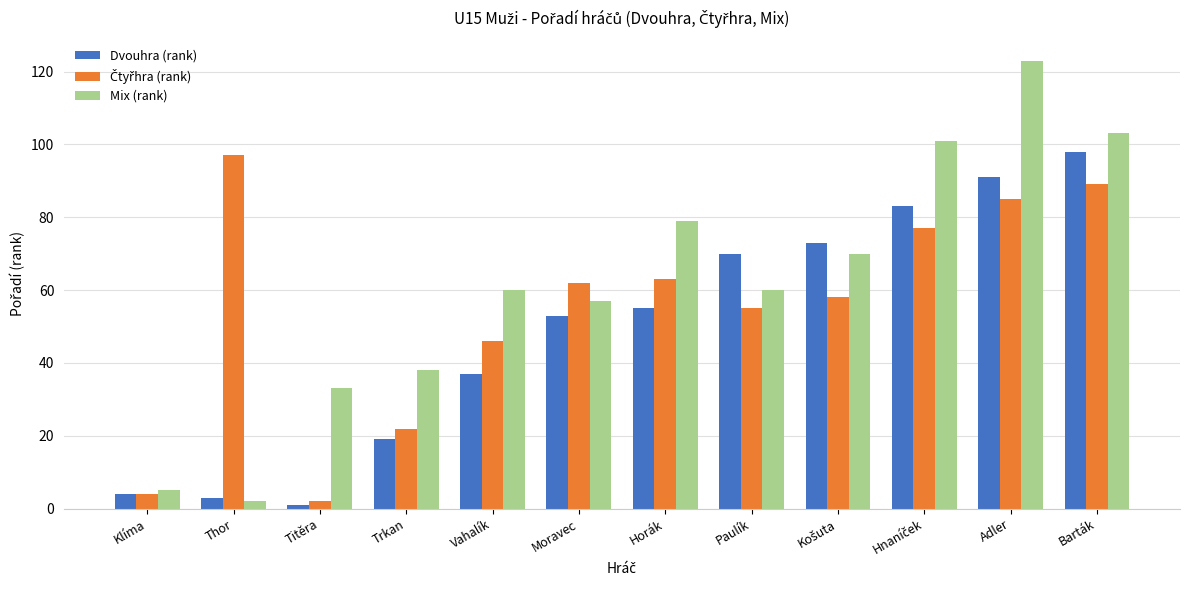

What position from the right is Vahalík?

8